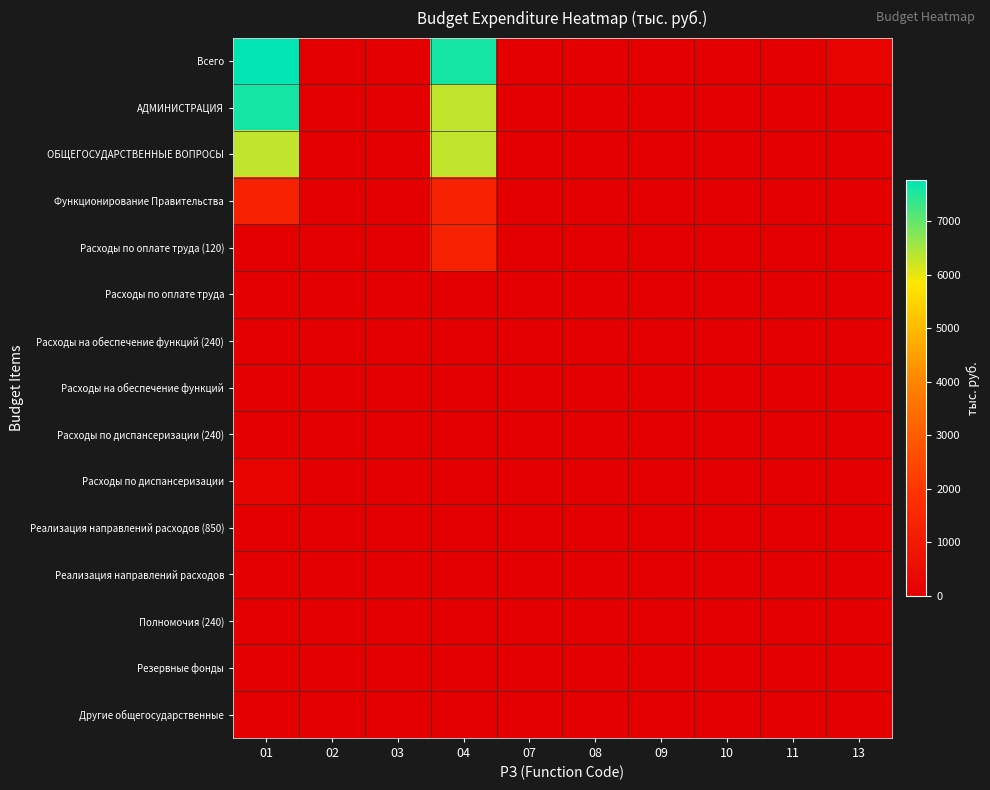

Rank the series by their maximum value, from highest to lowest.

Всего, АДМИНИСТРАЦИЯ, ОБЩЕГОСУДАРСТВЕННЫЕ ВОПРОСЫ, Функционирование Правительства, Расходы по оплате труда (120), Расходы по диспансеризации, Реализация направлений расходов (850), Другие общегосударственные, Расходы по оплате труда, Расходы на обеспечение функций (240), Полномочия (240), Расходы на обеспечение функций, Расходы по диспансеризации (240), Резервные фонды, Реализация направлений расходов